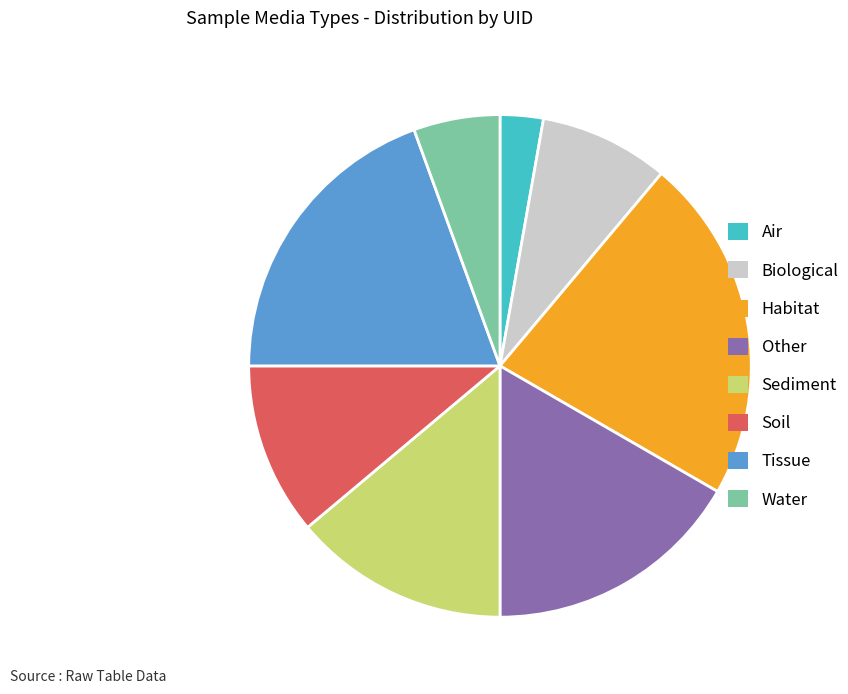

Which slice is the largest?

Habitat